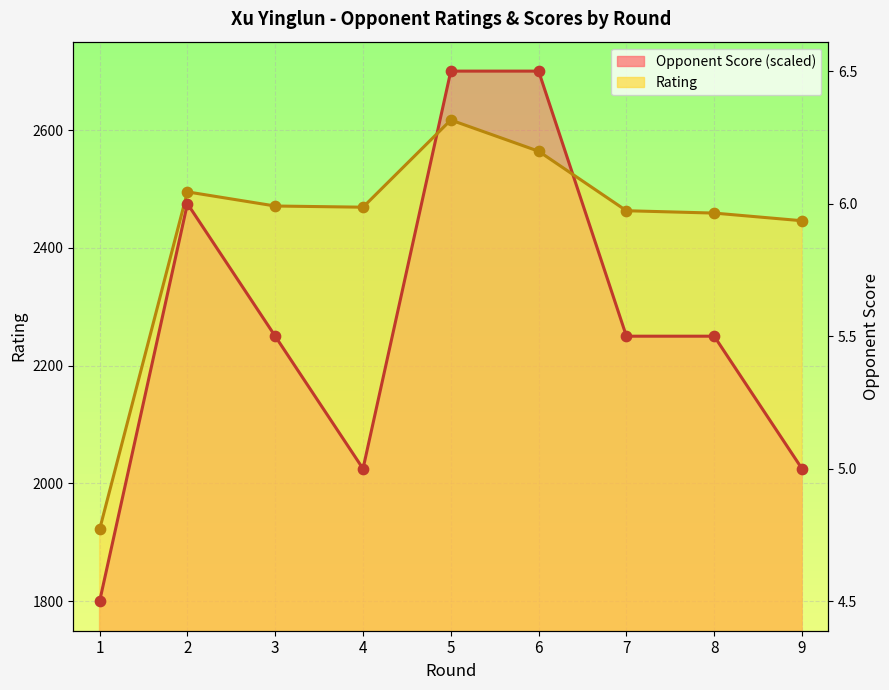

Which series has the largest total across all categories?

Rating